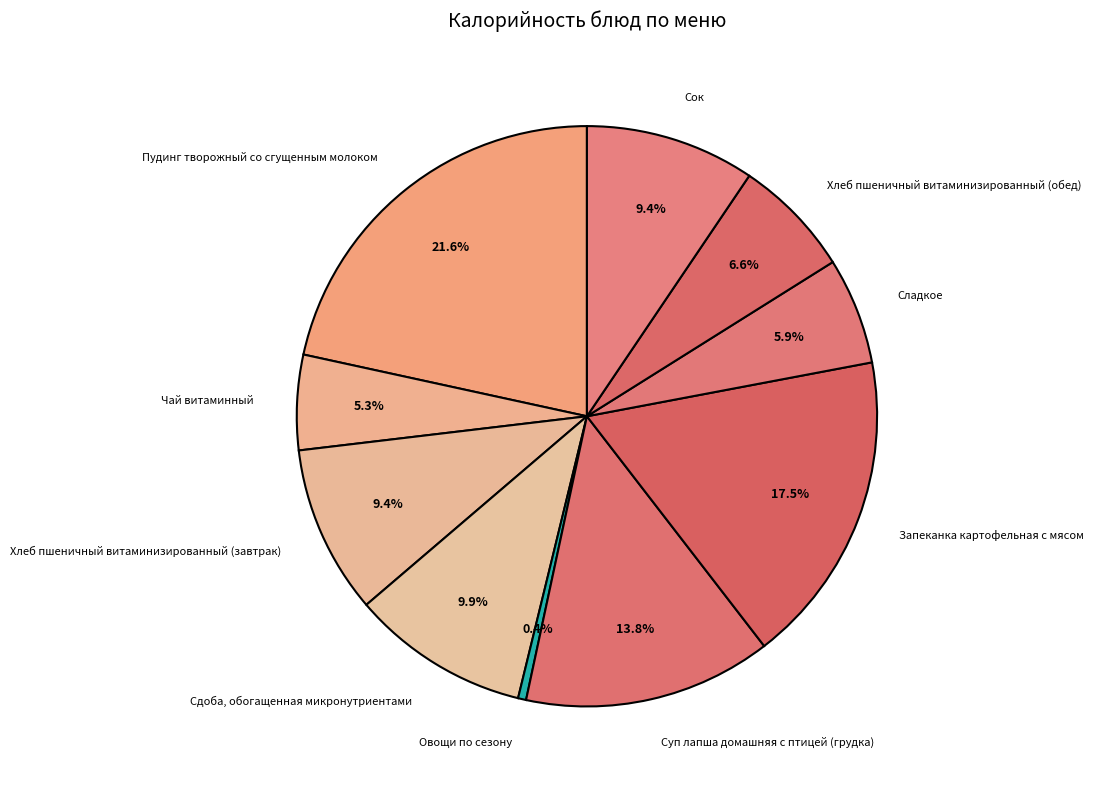

How many slices are in this pie chart?

10